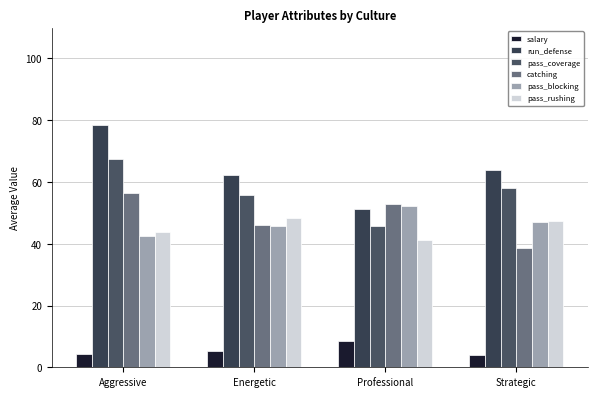

List the series in order of their peak value, highest first.

run_defense, pass_coverage, catching, pass_blocking, pass_rushing, salary